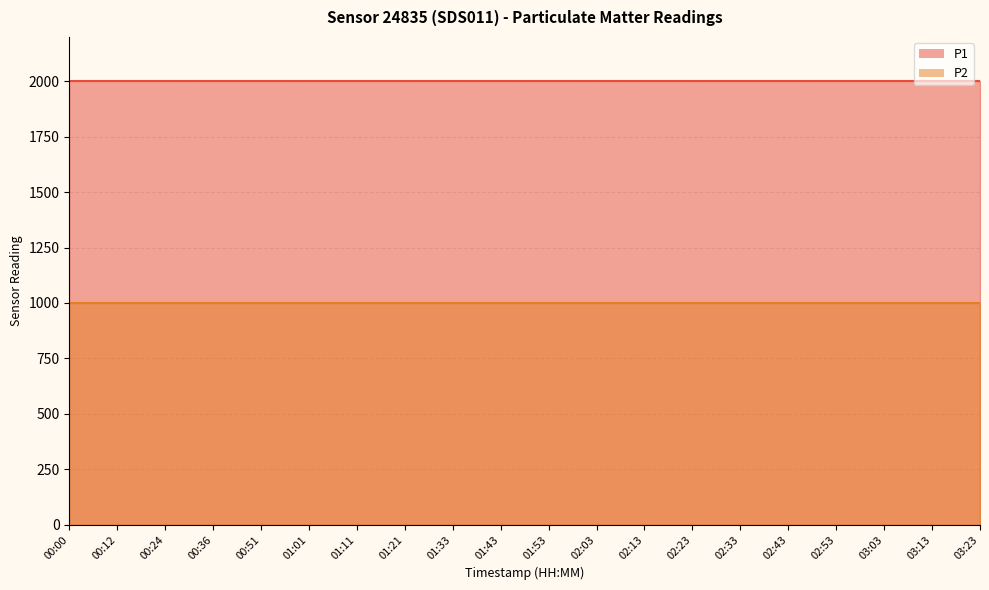

True or false: P2 and P1 cross at least once.

False